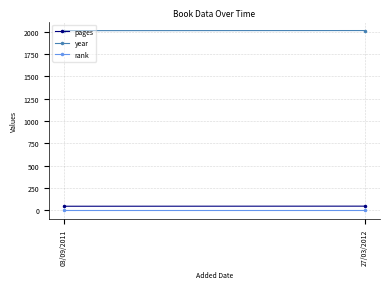

Rank the series by their maximum value, from highest to lowest.

year, pages, rank